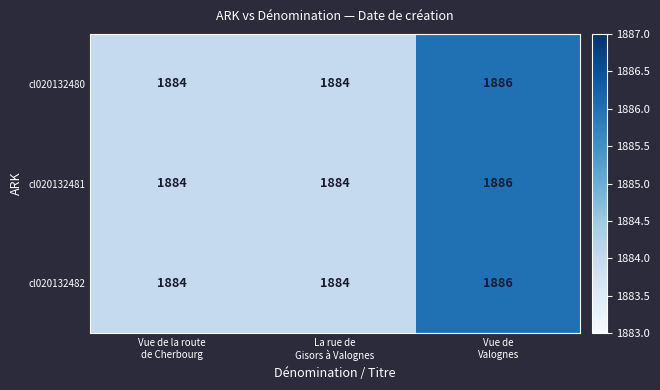

What is the highest value of the cl020132480 series?

1886